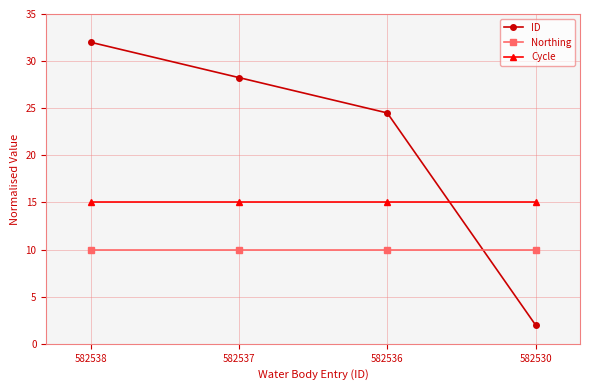

At which category is the sum across all series the highest?

582538